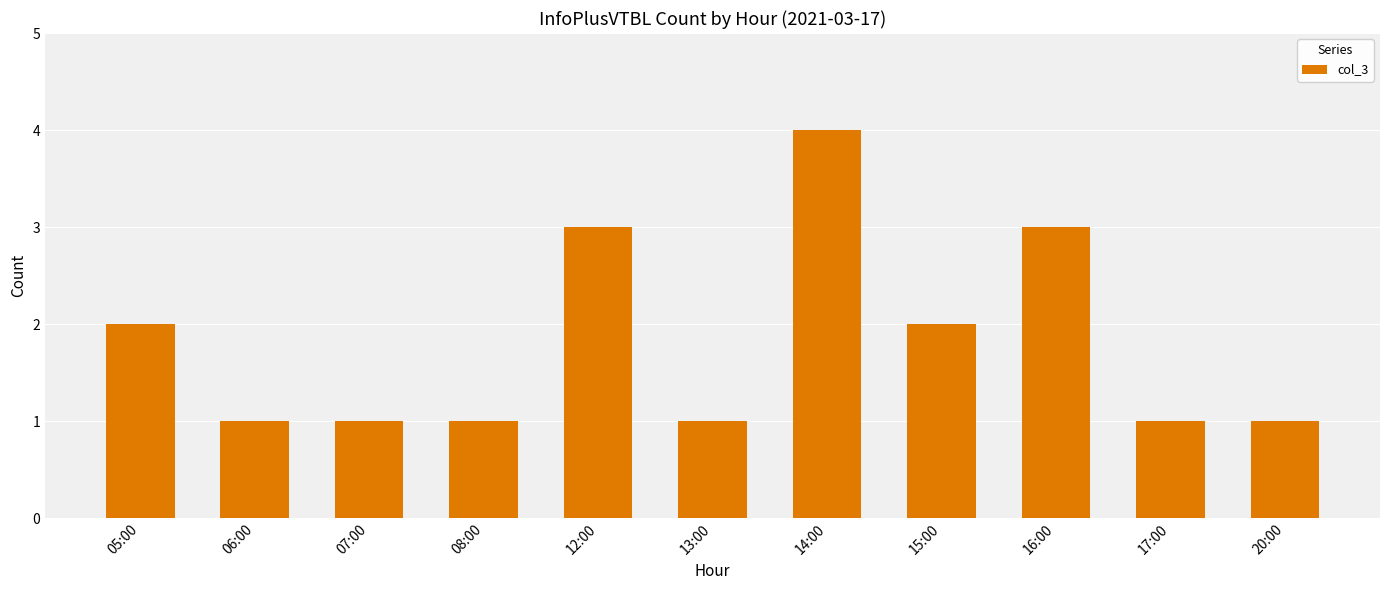

What is the average value?

2